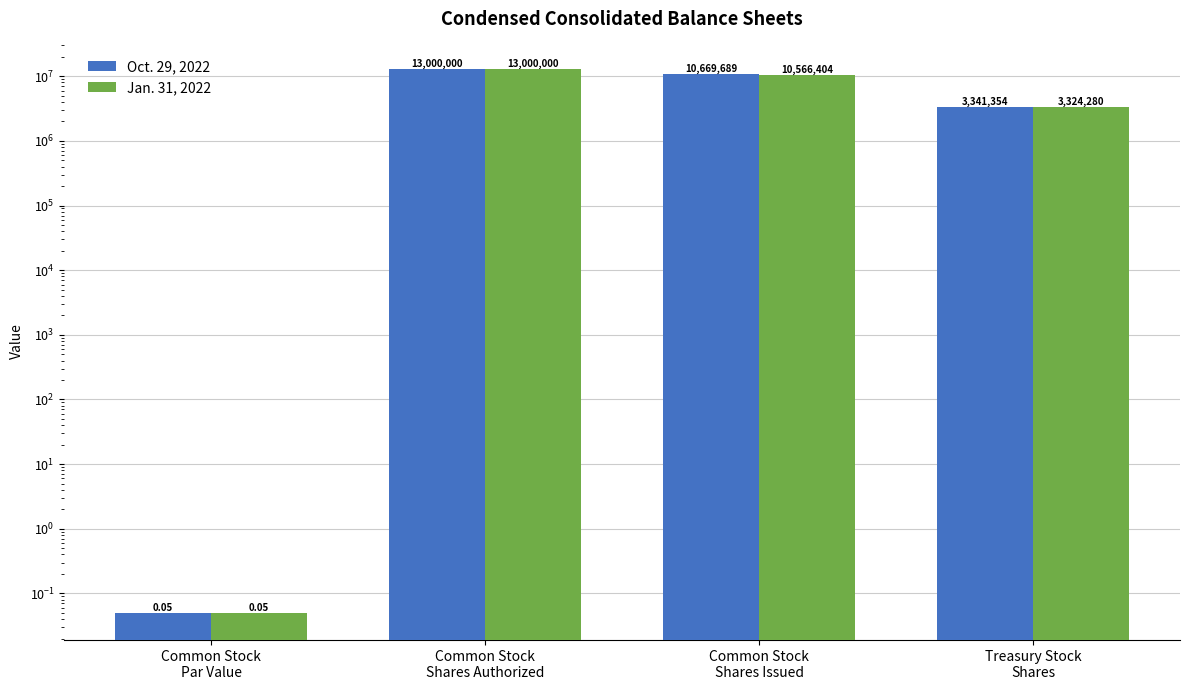

What position from the right is Treasury Stock
Shares?

1